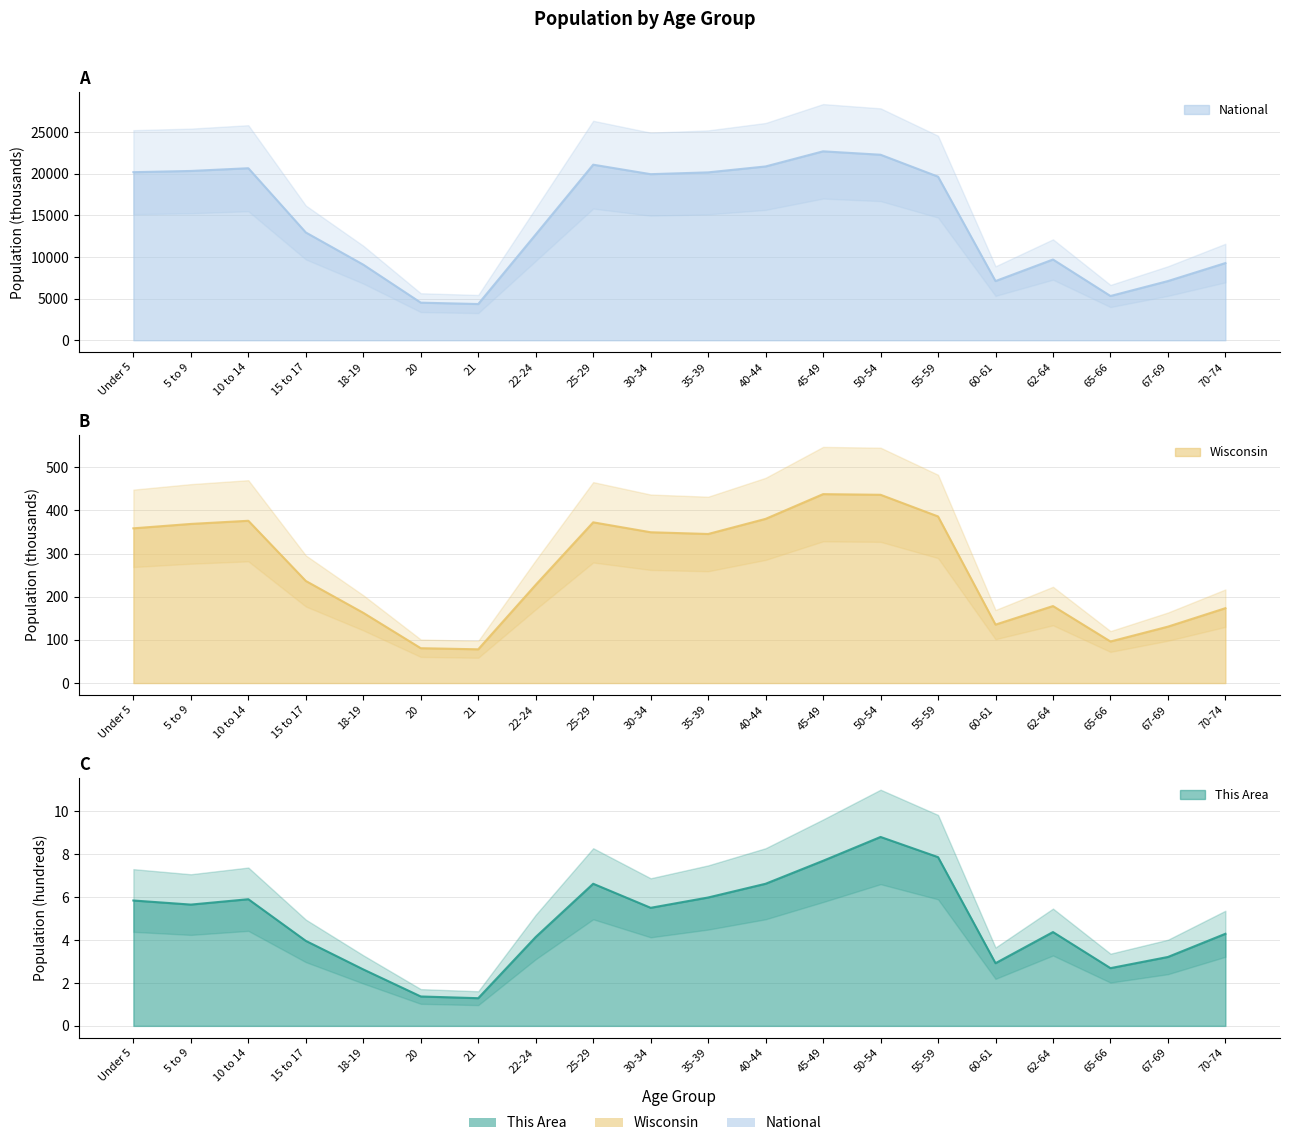

What is the difference between the National values at 35-39 and 20?

15660.5